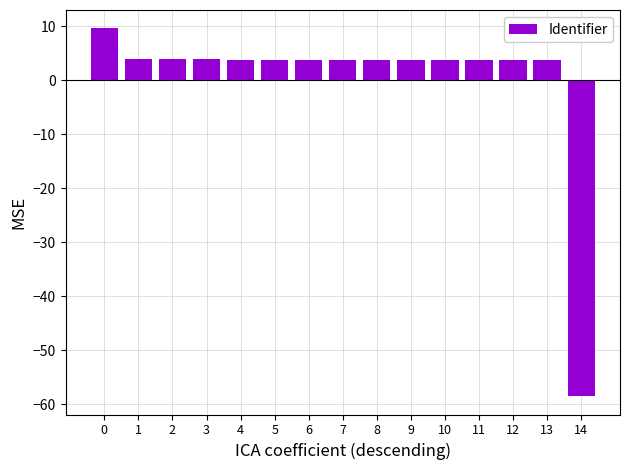

How many values are below 3?

1